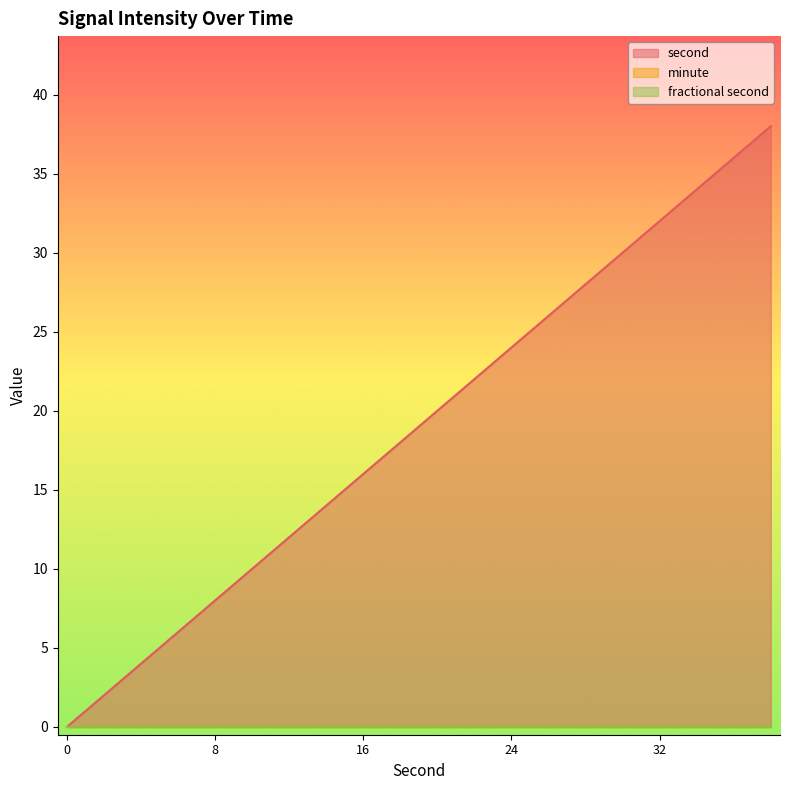

Read the second value at 38, to the nearest 10.

40